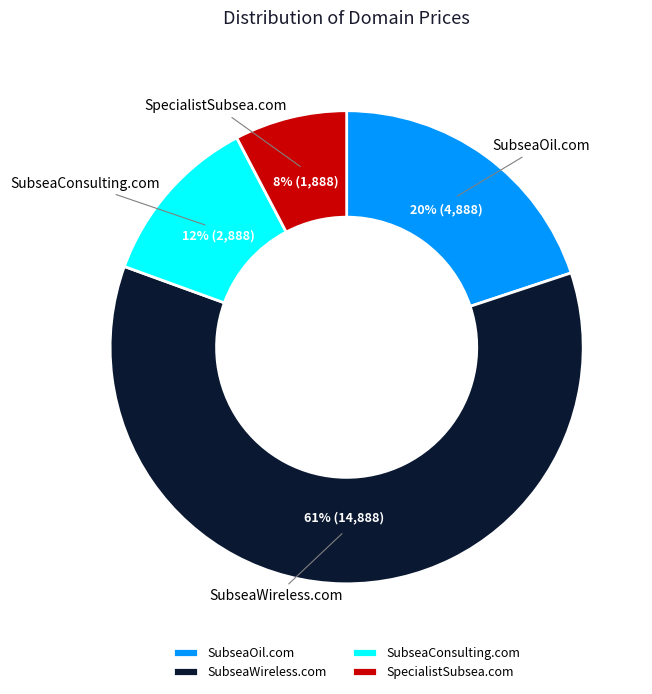

Is there a majority slice in this chart?

Yes